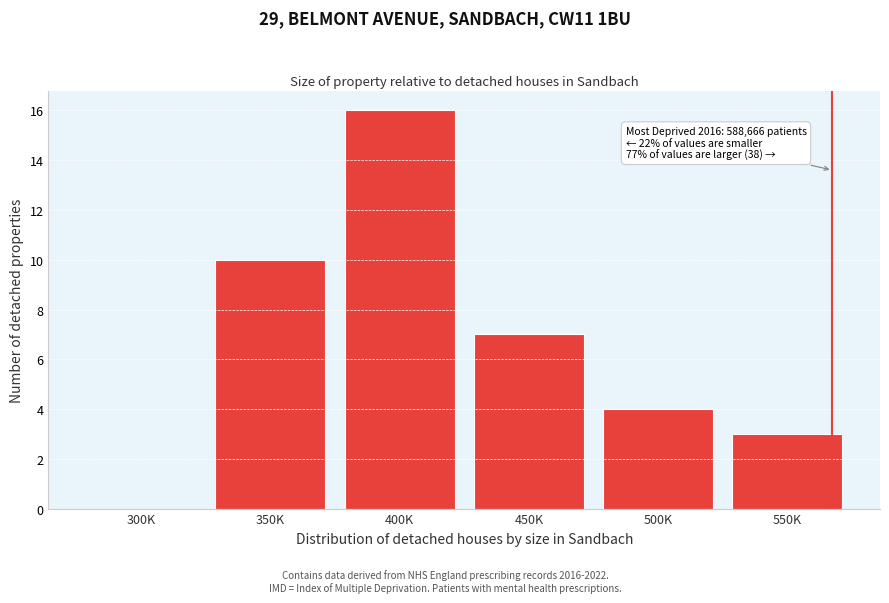

Reading left to right, what are all the values shown in this chart?

300K=0	350K=10	400K=16	450K=7	500K=4	550K=3